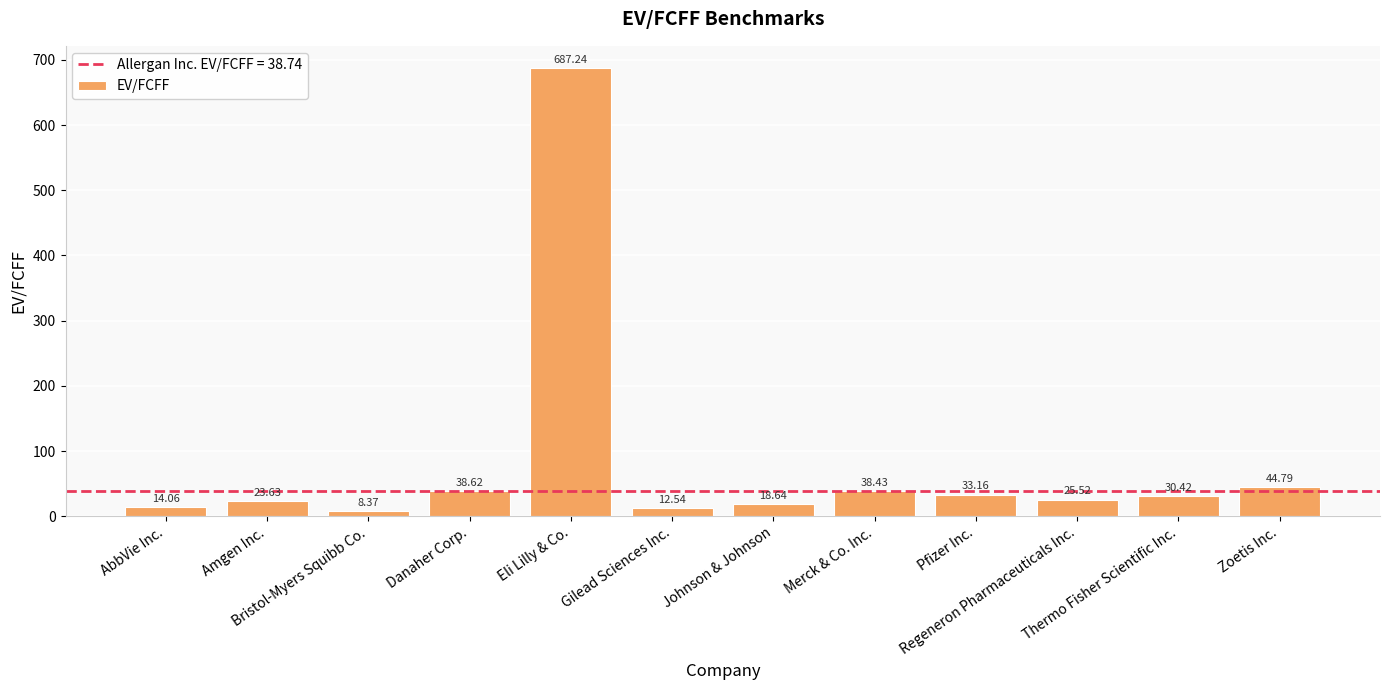

What is the average value?

81.3